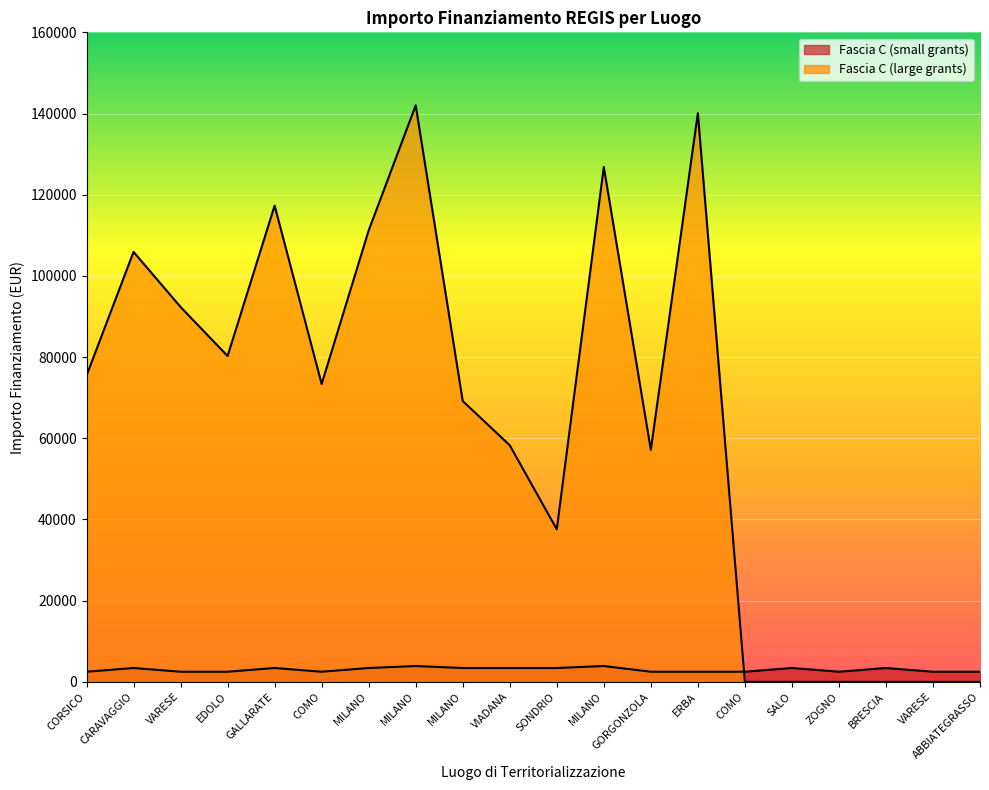

How many data points does each series have?

20